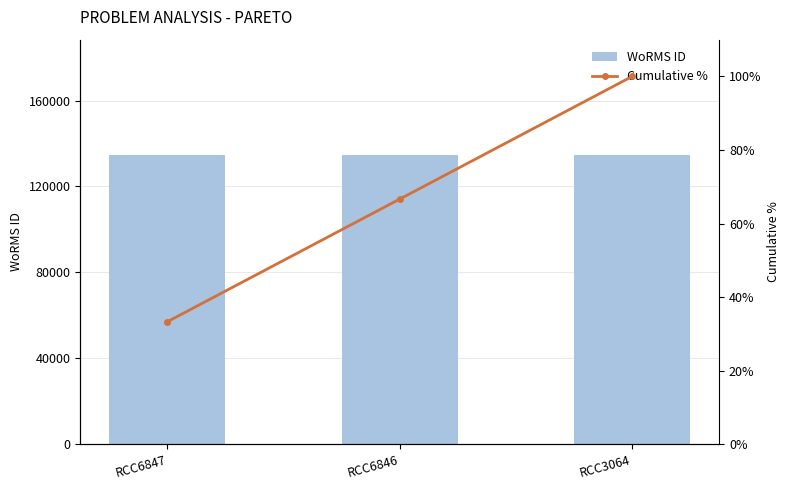

Reading left to right, extract all data points from this chart.

WoRMS ID: 134524.0	134524.0	134524.0
Cumulative %: 33.3	66.7	100.0